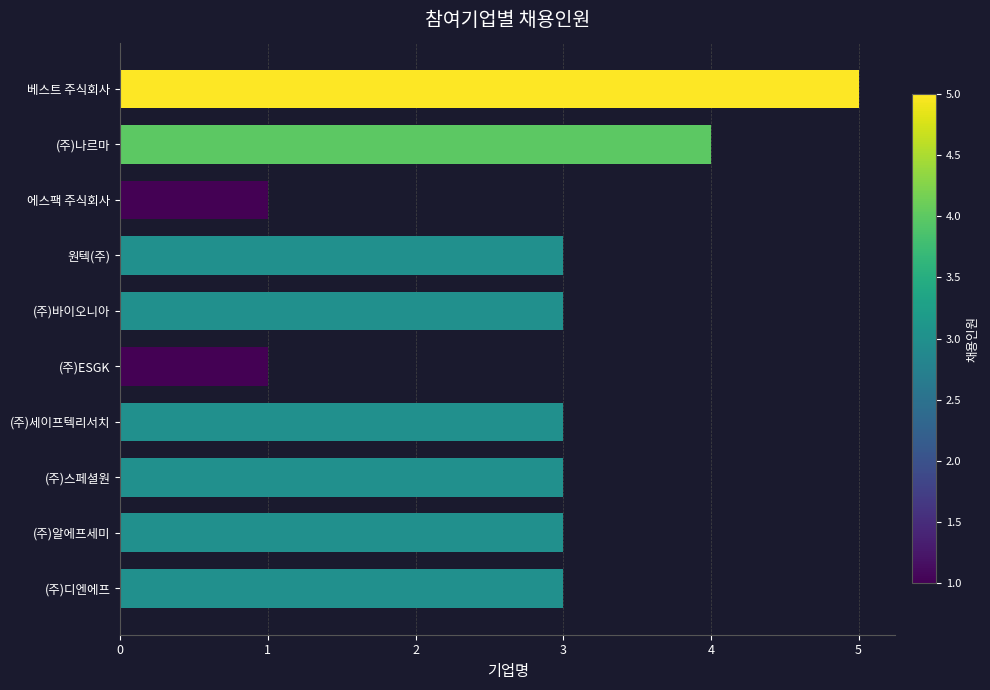

What is the difference between the second highest and second lowest values?

3